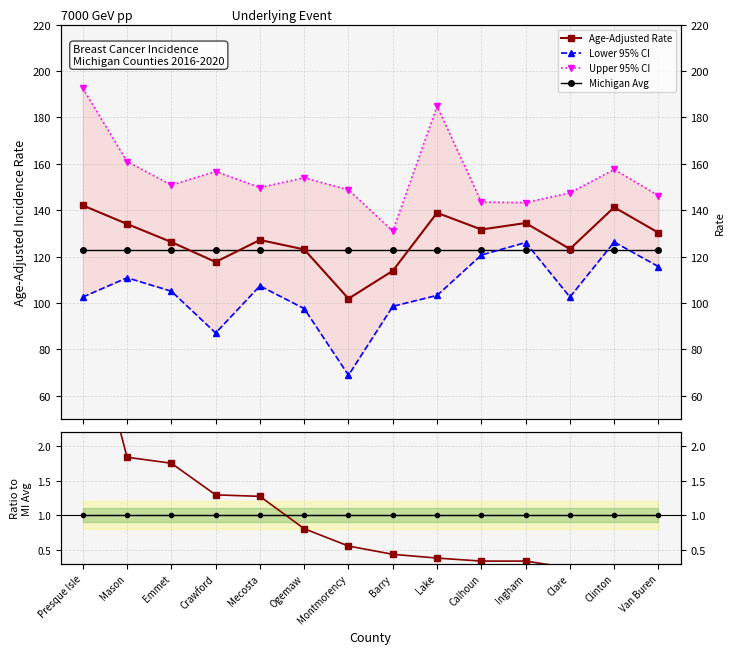

At which category is the sum across all series the highest?

Presque Isle